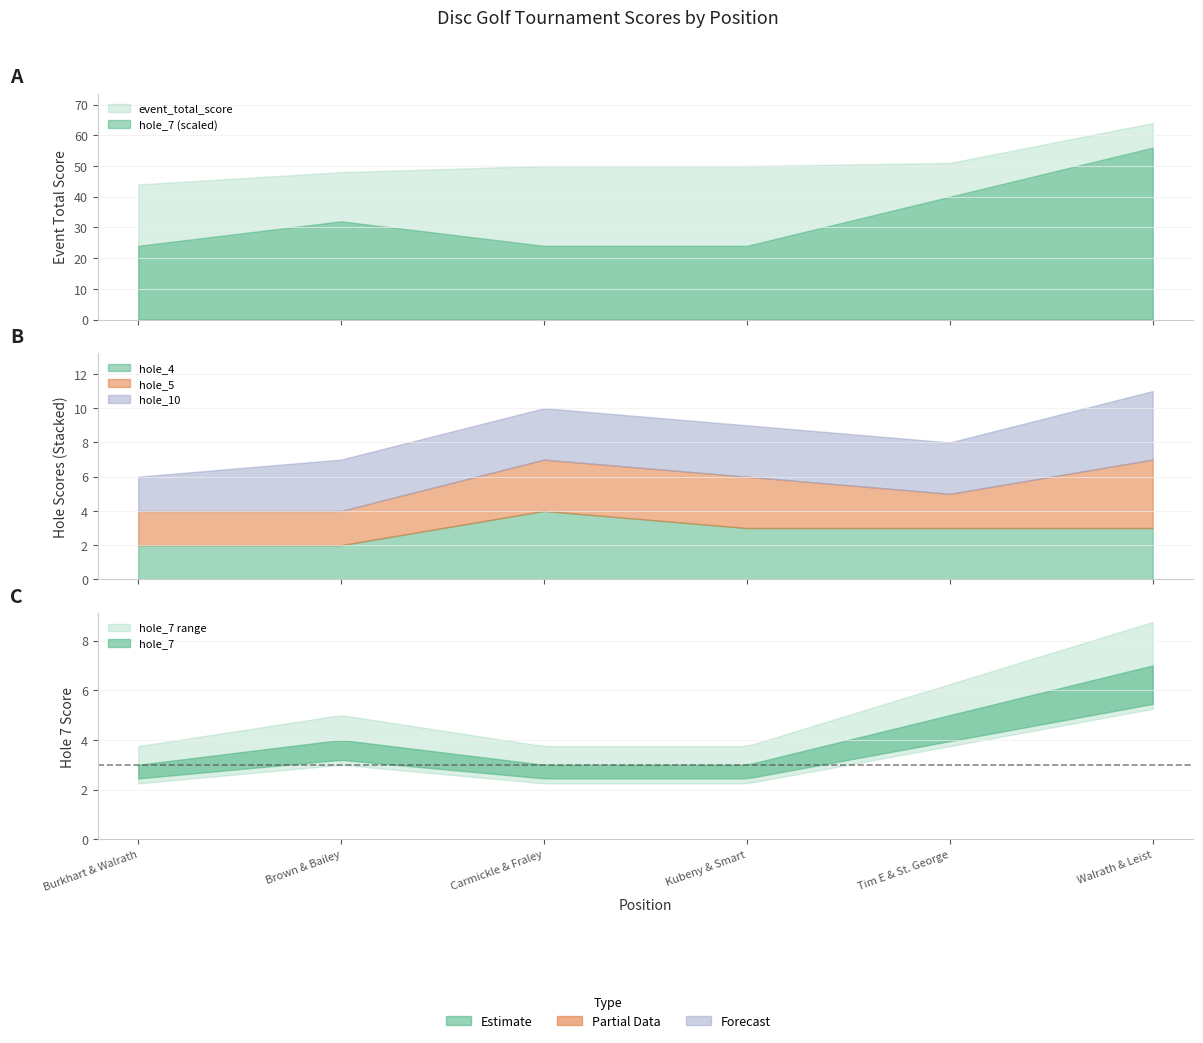

How many hole_7 values are between 3 and 5?

5